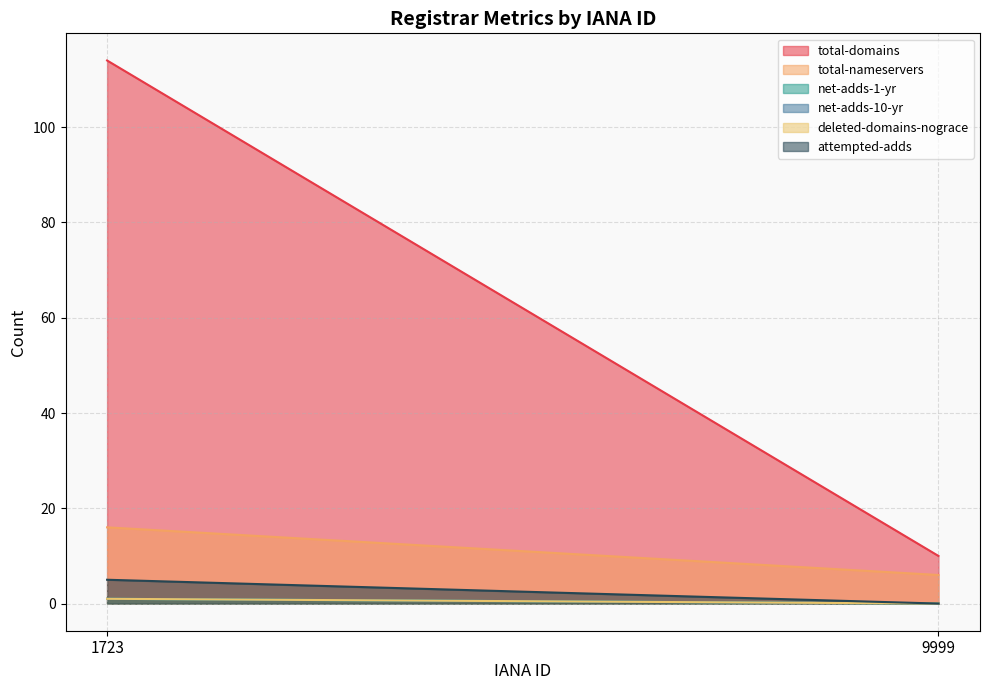

At 1723, list the series in order from smallest to largest.

net-adds-1-yr, net-adds-10-yr, deleted-domains-nograce, attempted-adds, total-nameservers, total-domains